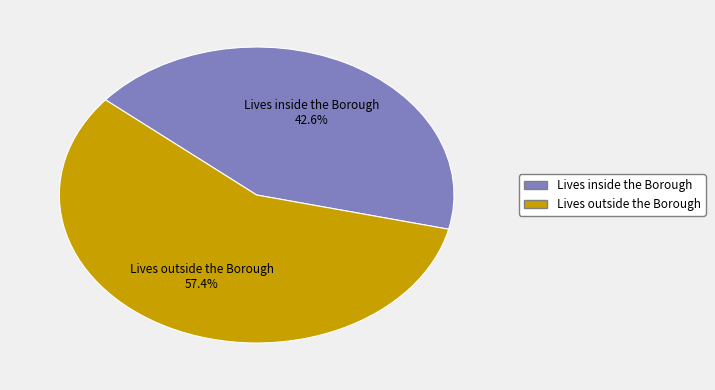

How many slices are in this pie chart?

2